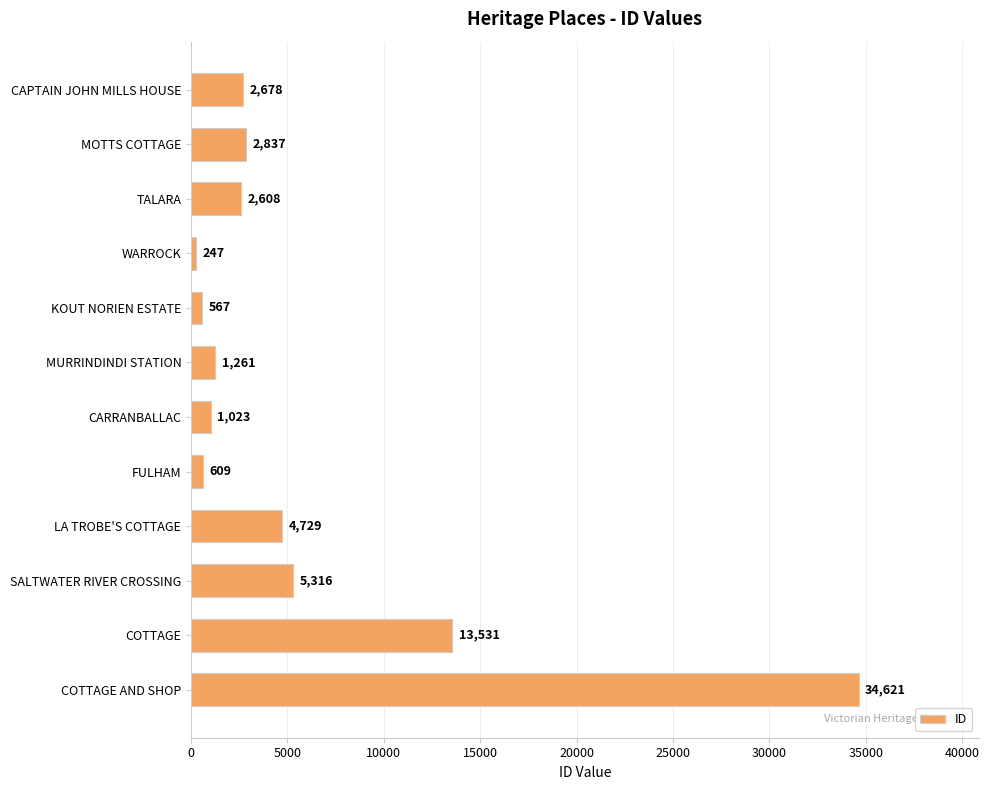

Reading top to bottom, extract all data points from this chart.

CAPTAIN JOHN MILLS HOUSE=2678	MOTTS COTTAGE=2837	TALARA=2608	WARROCK=247	KOUT NORIEN ESTATE=567	MURRINDINDI STATION=1261	CARRANBALLAC=1023	FULHAM=609	LA TROBE'S COTTAGE=4729	SALTWATER RIVER CROSSING=5316	COTTAGE=13531	COTTAGE AND SHOP=34621